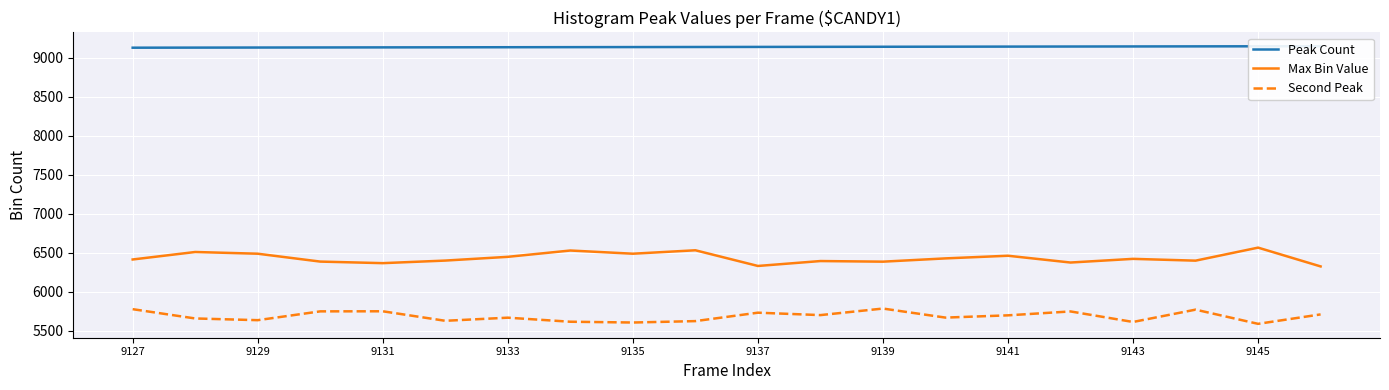

How many series are shown in this chart?

3